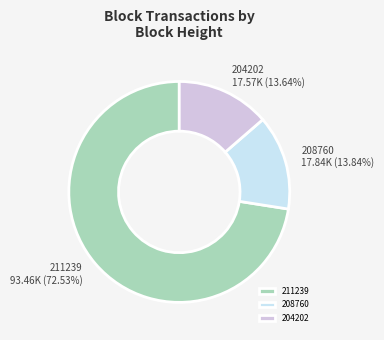

Is there a majority slice in this chart?

Yes